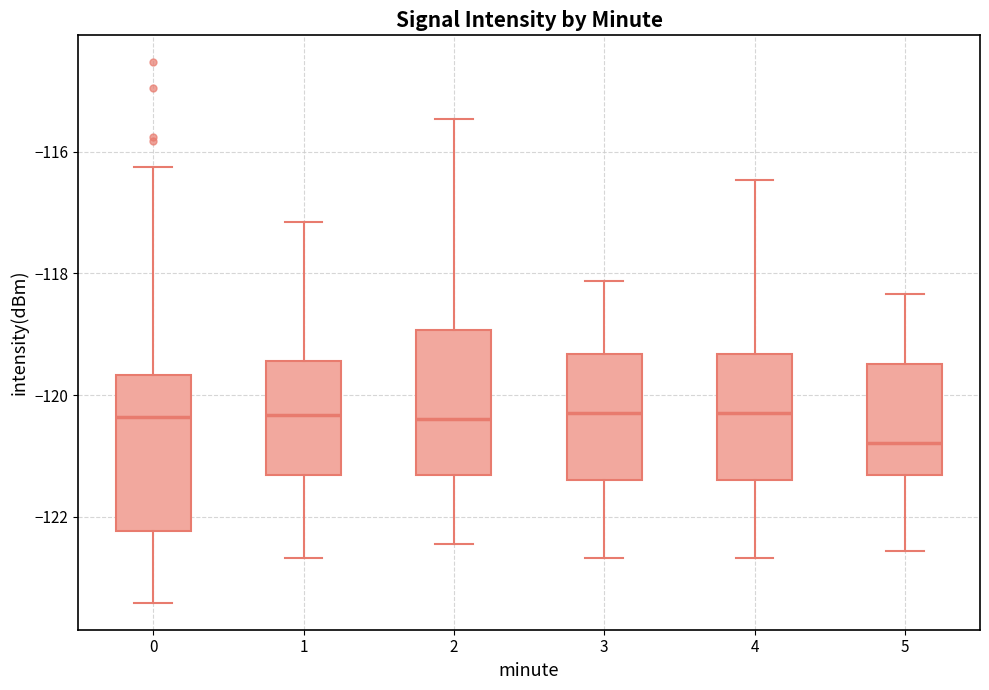

Where does the lower whisker of the box at x = 5 end on the y-axis? The values are not printed on the chart, so give them approximately, as read against the axis.

-122.6